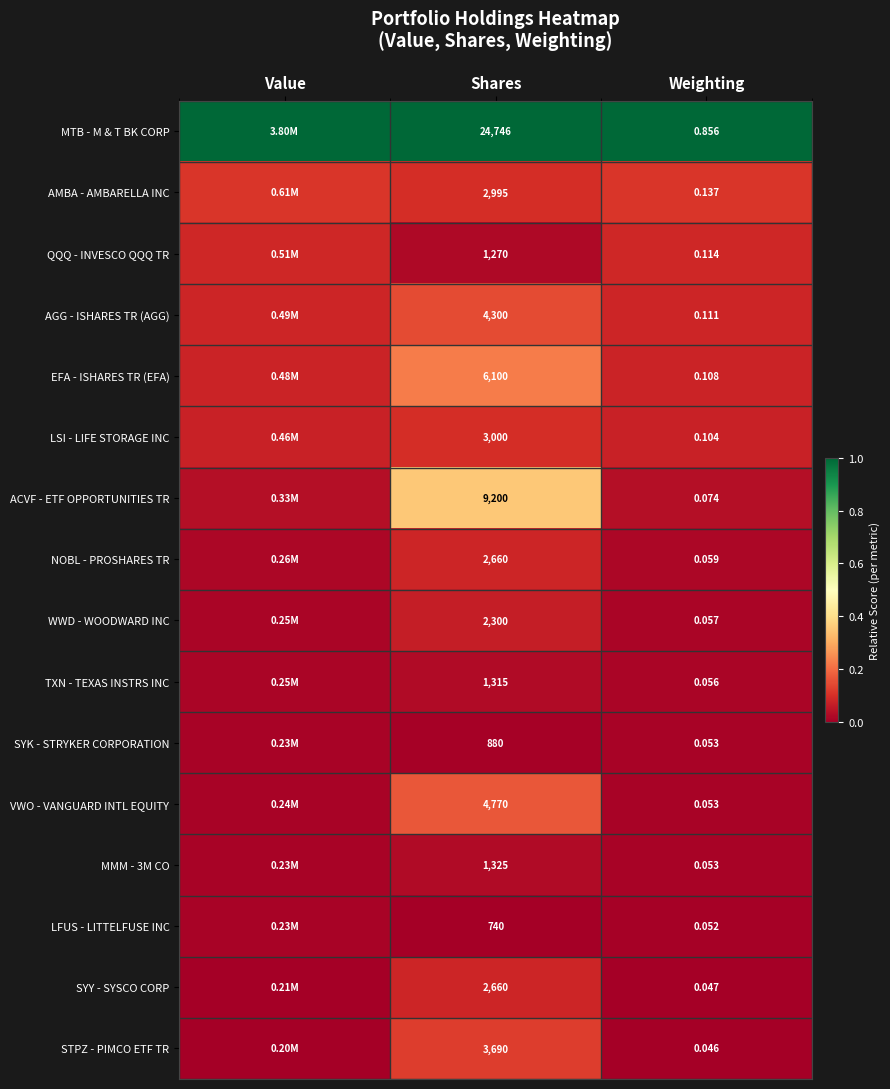

Which series changed the most between Shares and Weighting?

MTB - M & T BK CORP